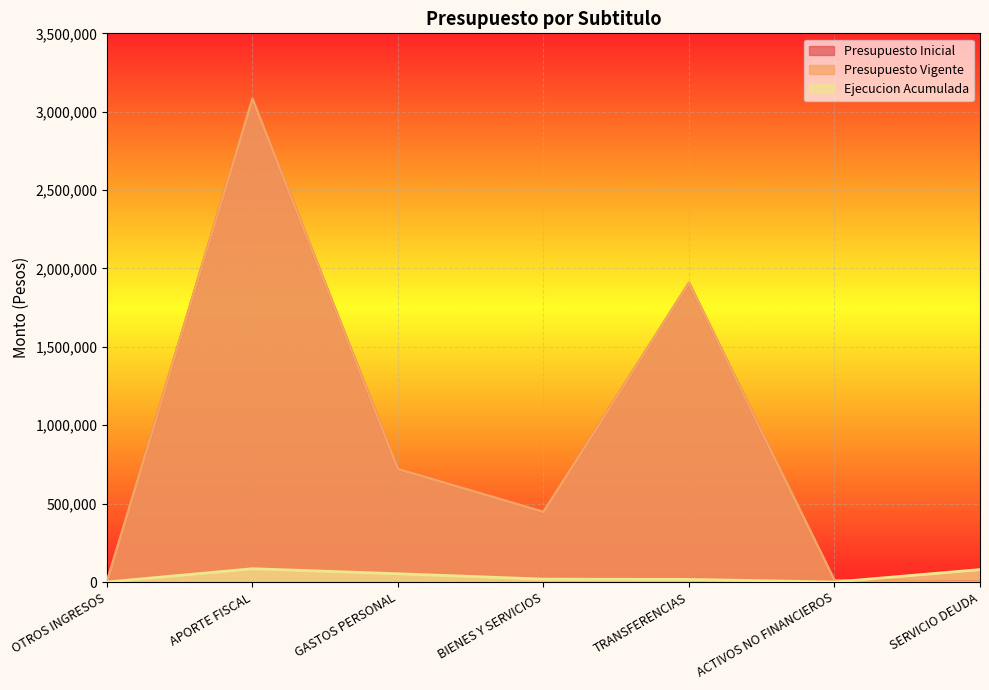

Does the chart display data point markers on the line(s)?

No